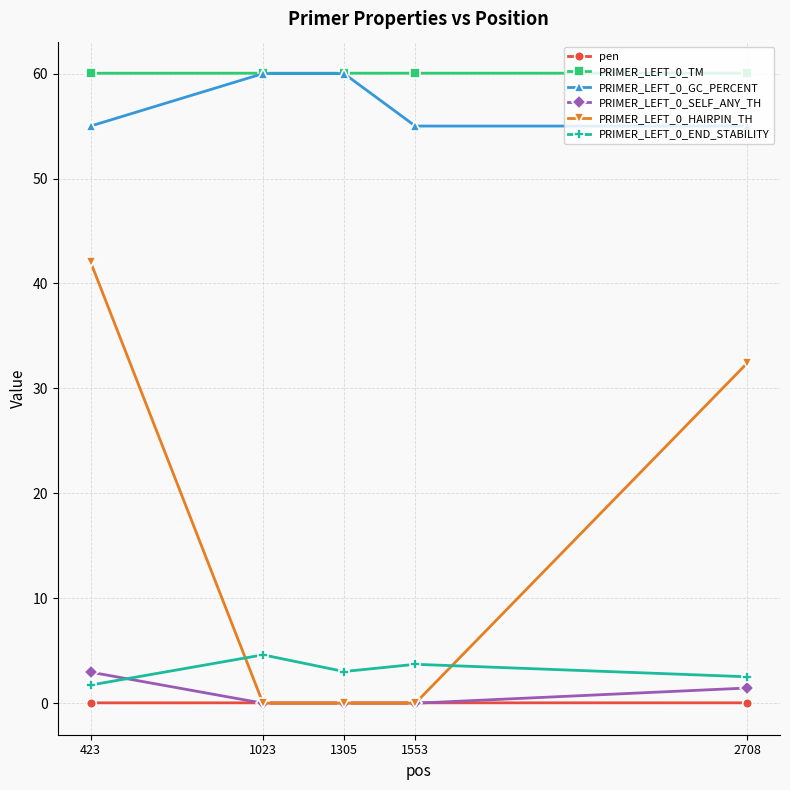

What is the difference between the highest and lowest values at 1553?

60.0